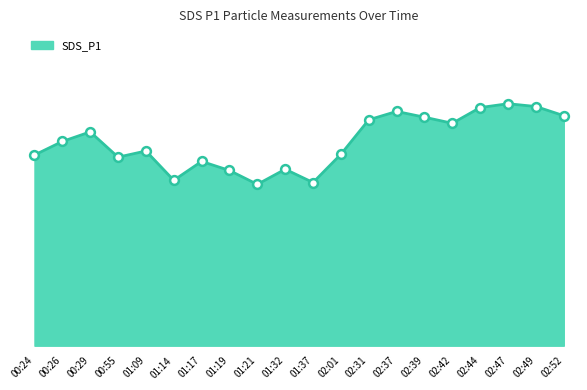

Which has a higher value, 00:55 or 00:29?

00:29